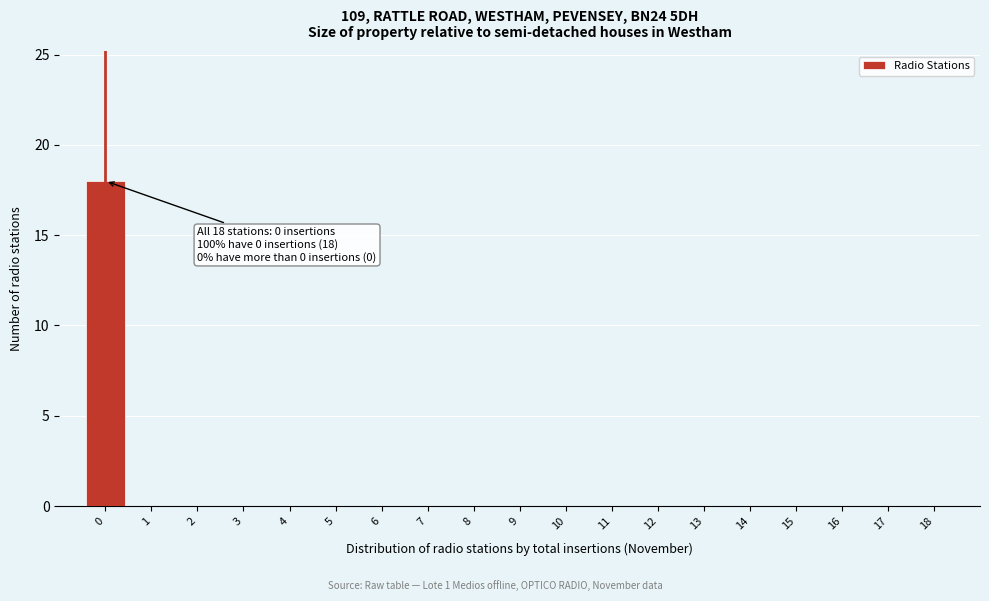

Over which range of the x-axis is the bar tallest?

-0.5 to 0.5